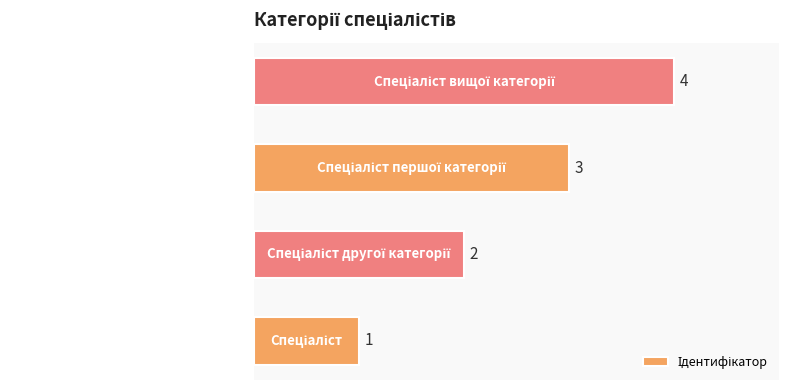

What is the difference between the maximum and minimum values?

3